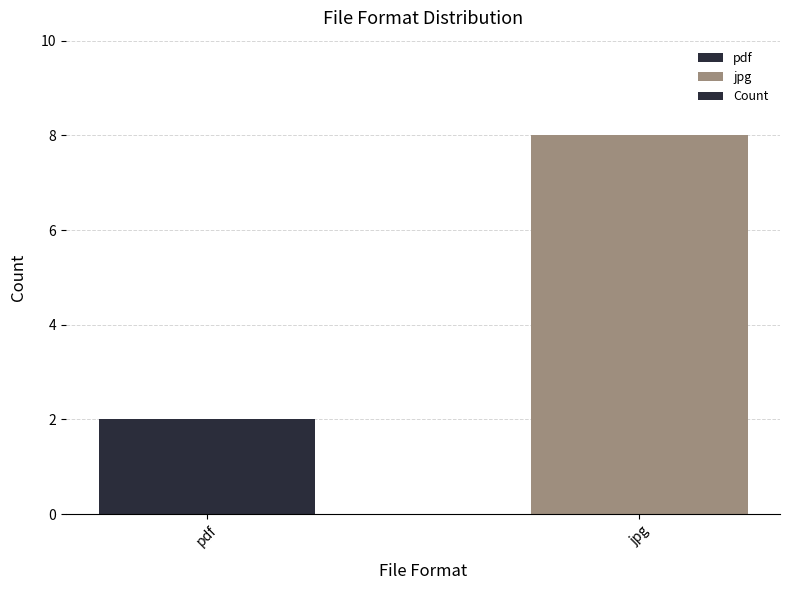

What is the change in value from pdf to jpg?

+6